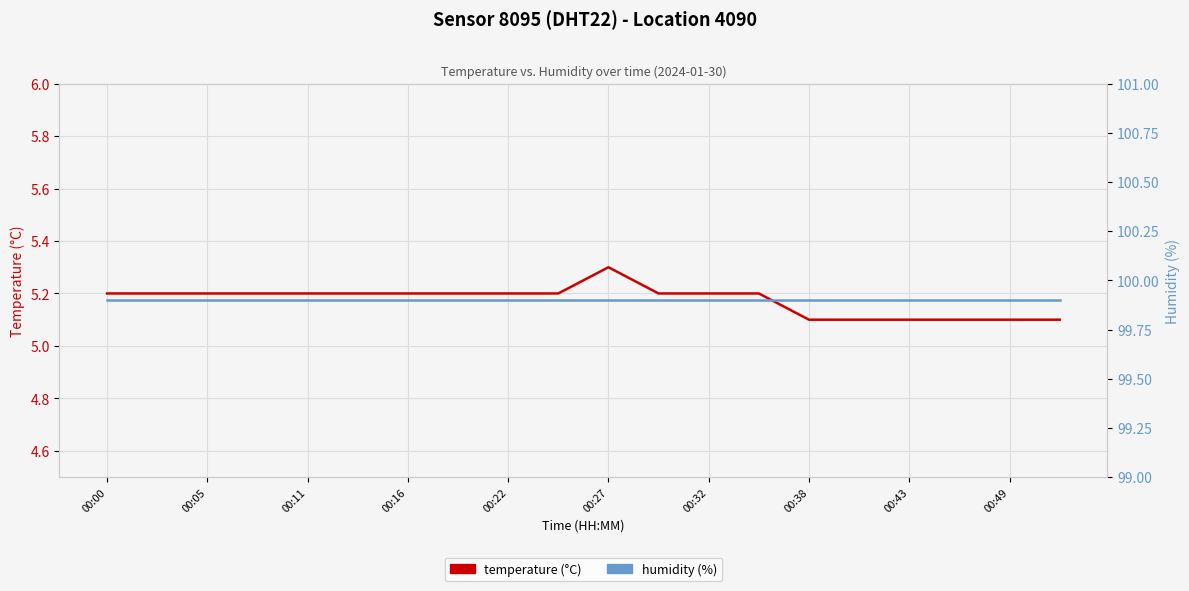

True or false: humidity (%) has more than 0 interior local peaks.

False